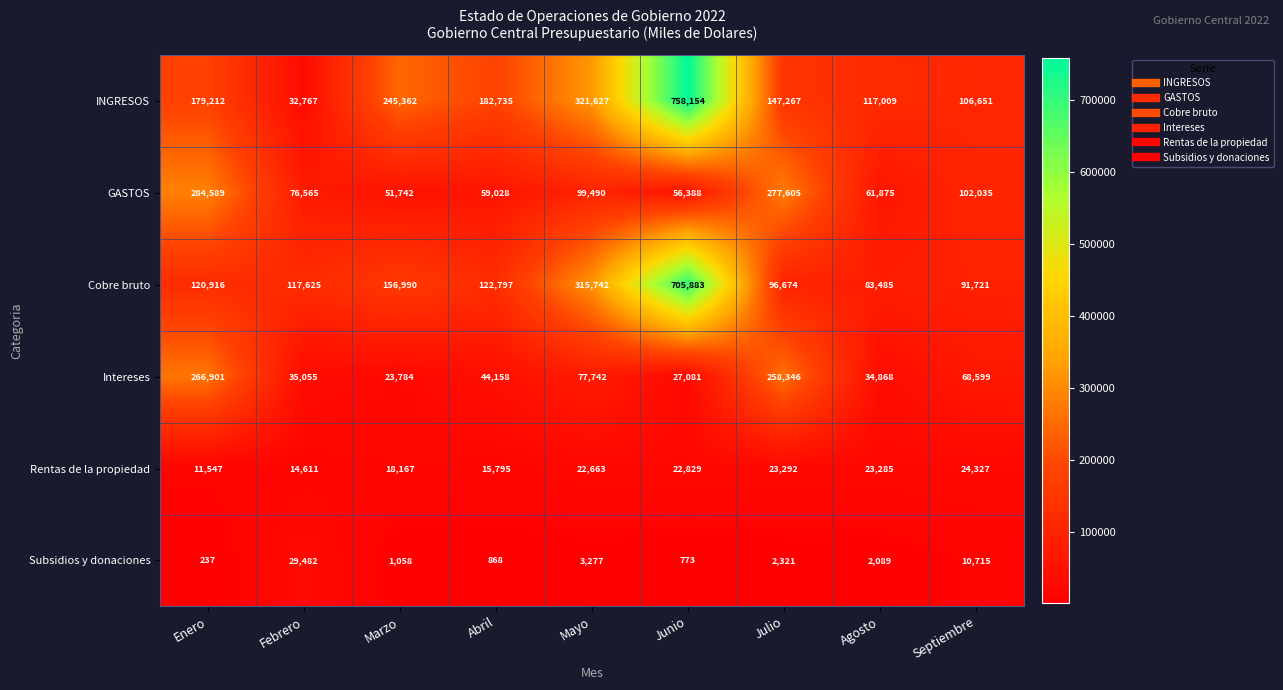

List the series in order of their peak value, highest first.

INGRESOS, Cobre bruto, GASTOS, Intereses, Subsidios y donaciones, Rentas de la propiedad